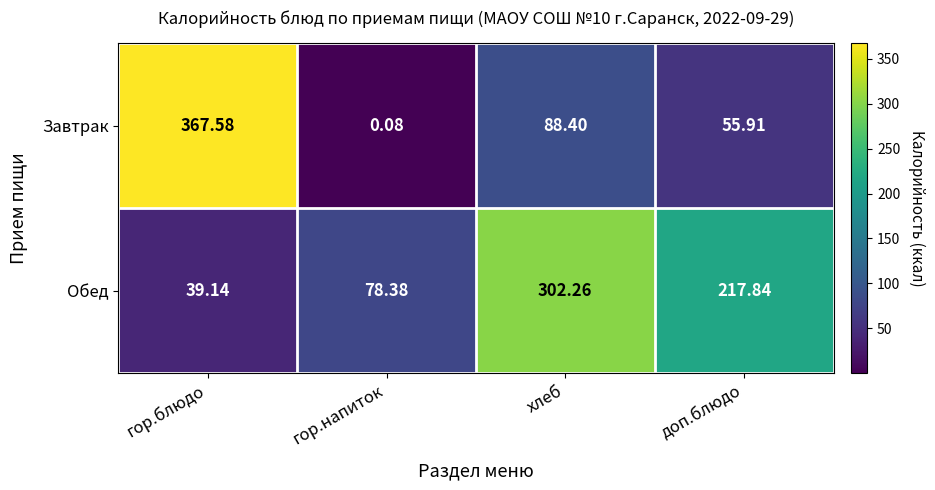

At which label does Обед reach its minimum?

гор.блюдо